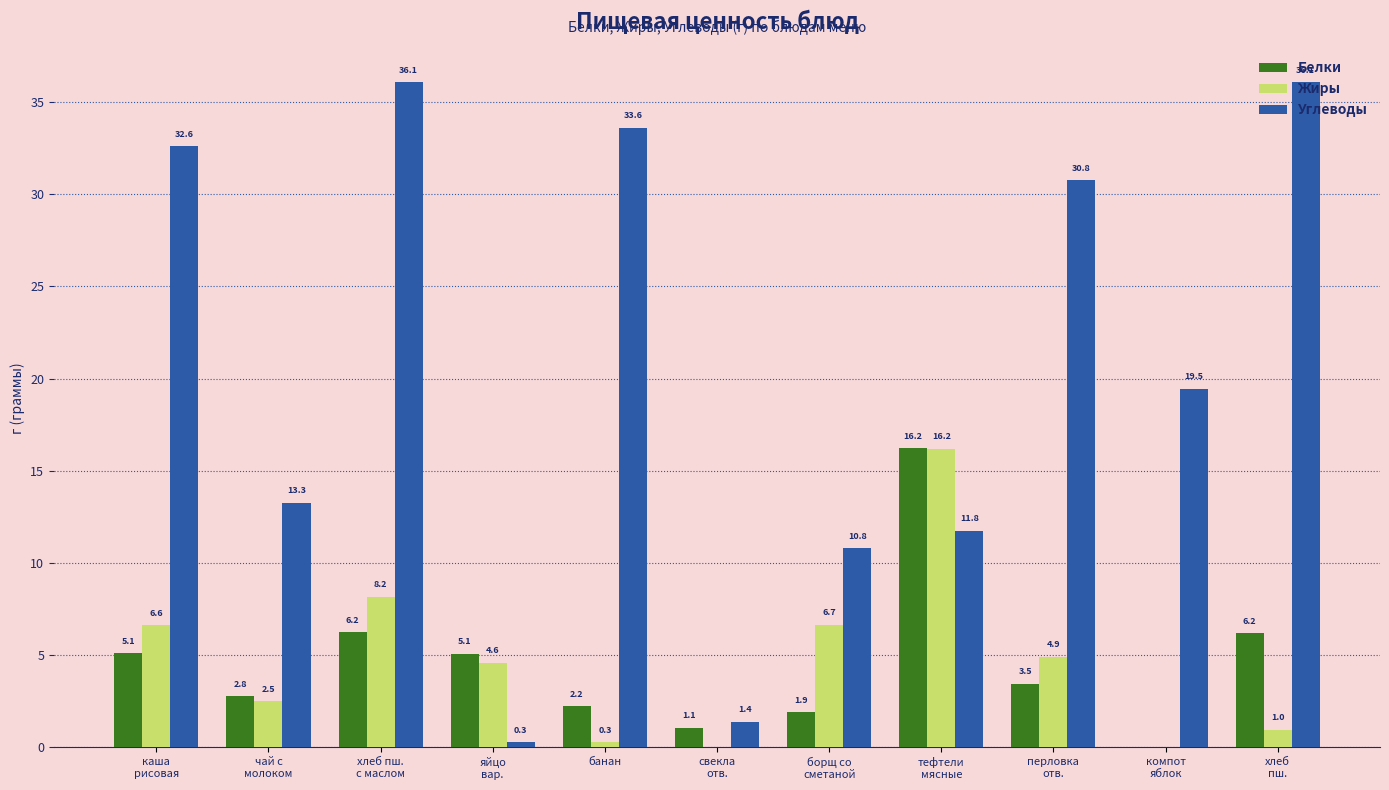

What is the highest value of the Углеводы series?

36.1